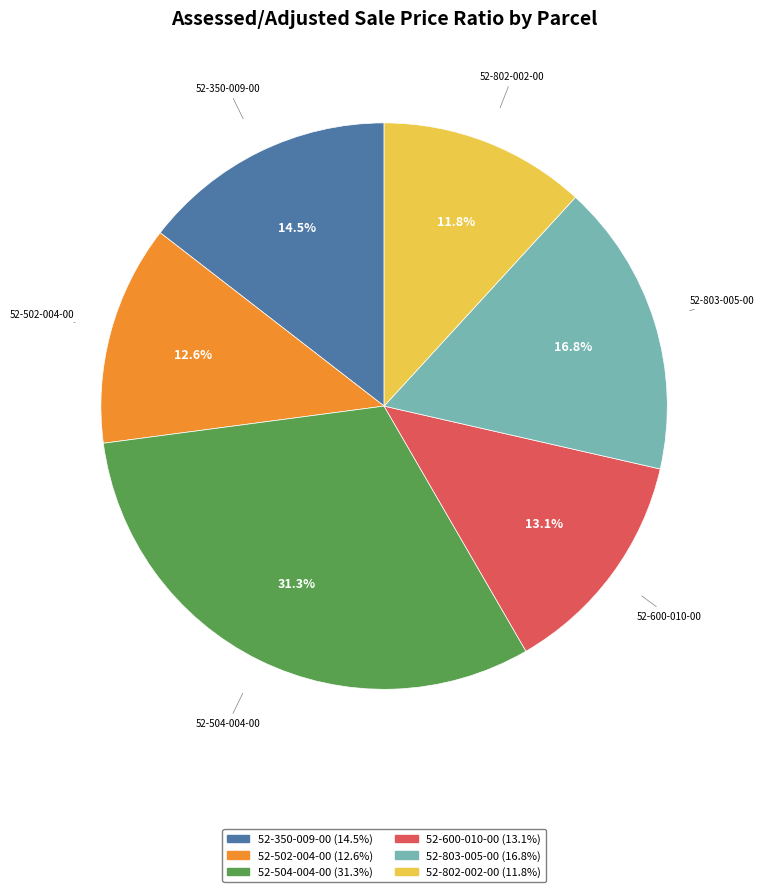

Which category has the biggest portion of the pie?

52-504-004-00